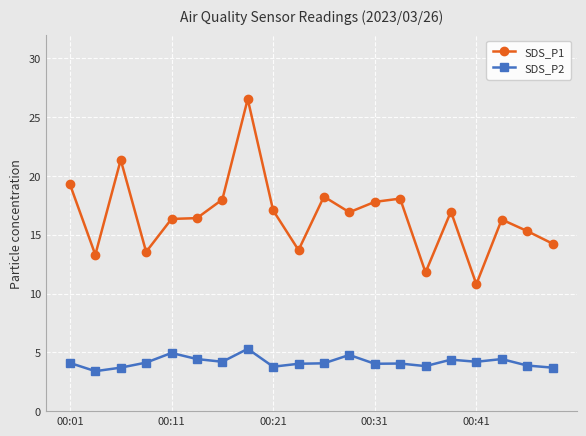

Rank the series by their average value, from highest to lowest.

SDS_P1, SDS_P2